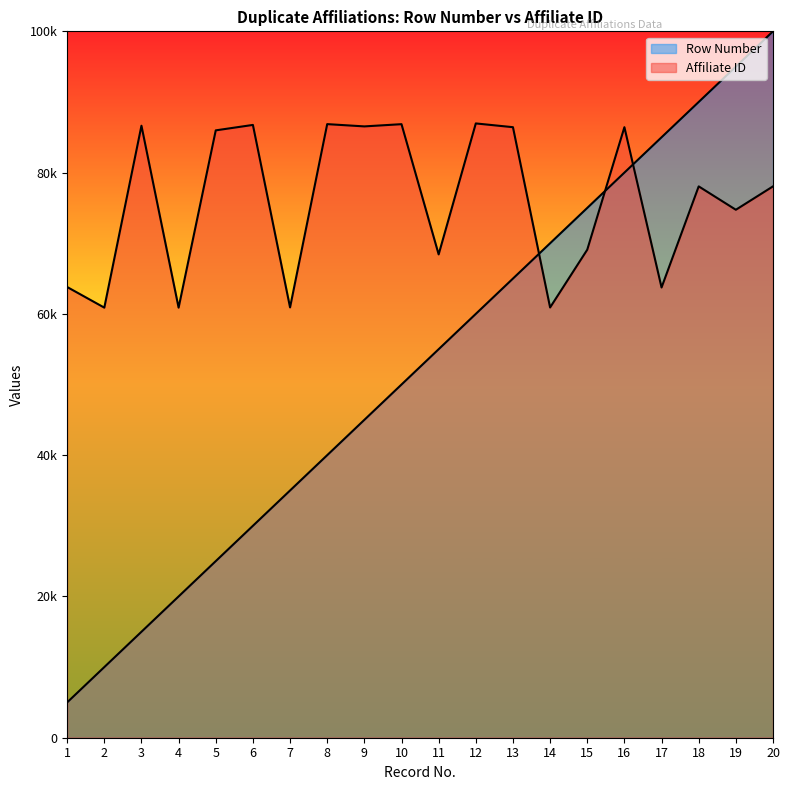

Which label corresponds to the smallest value in the chart?

1